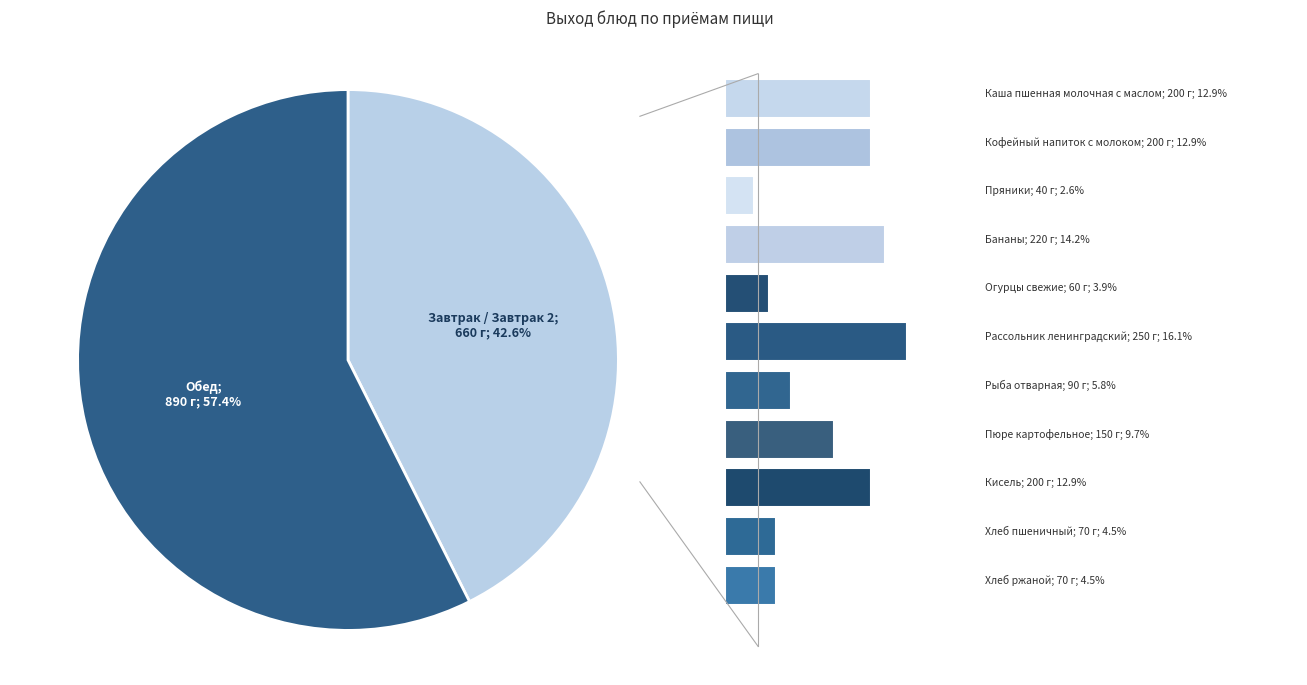

Is there any slice that represents more than half of the pie?

Yes